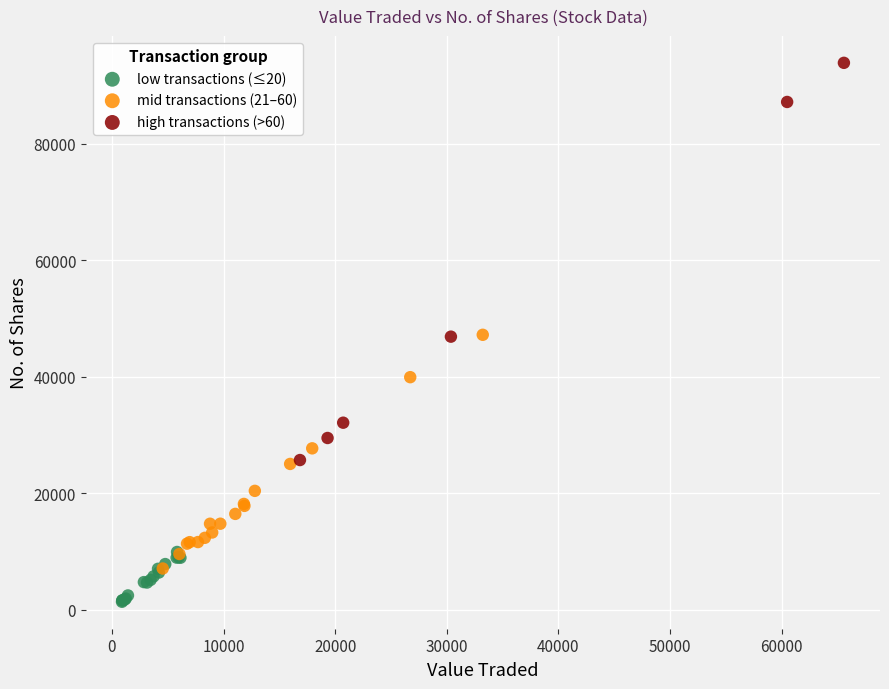

Which series reaches the maximum Y coordinate?

high transactions (>60)